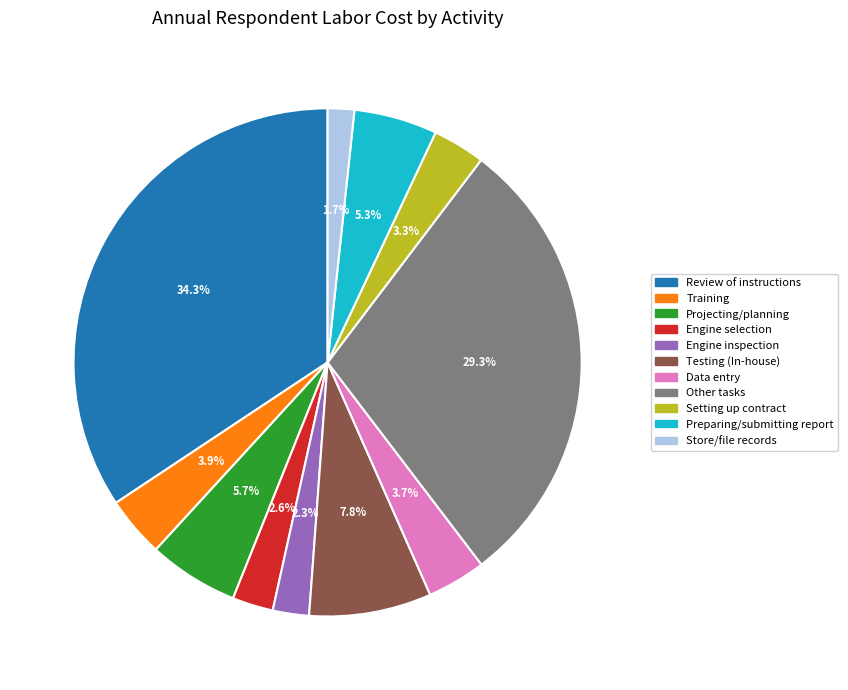

Does any single category account for the majority?

No